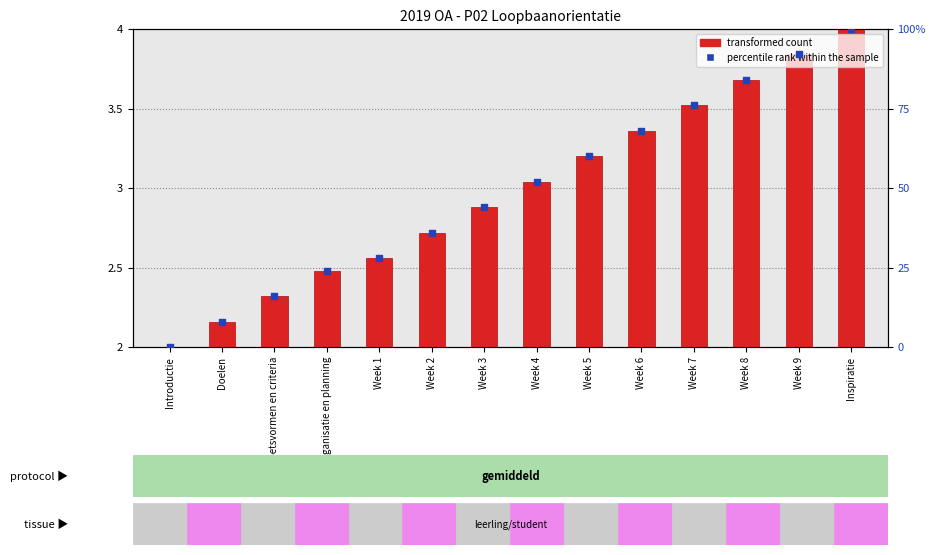

Is the value of percentile rank within the sample at Week 2 greater than the value of transformed count at Week 4?

No